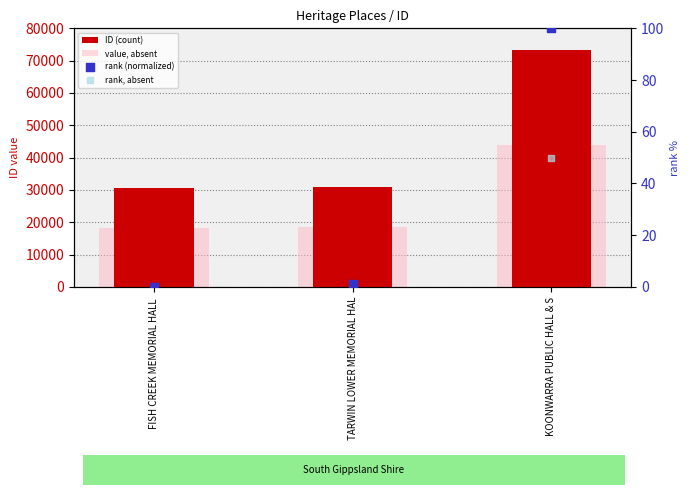

Is the value of ID (count) at KOONWARRA PUBLIC HALL & S greater than the value of rank, absent at KOONWARRA PUBLIC HALL & S?

Yes